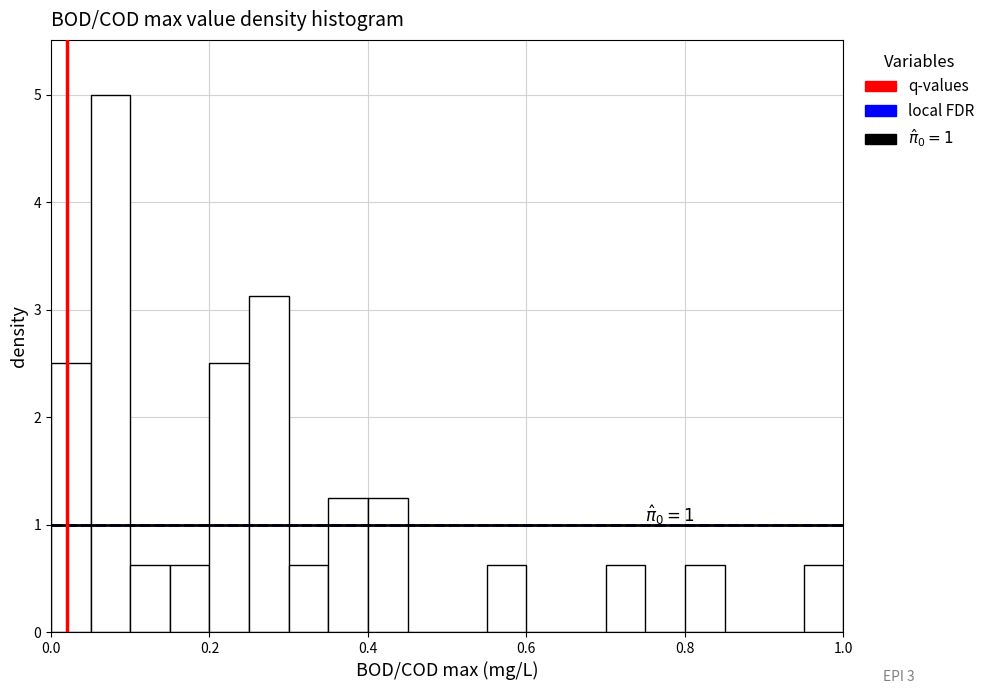

Read against the x-axis, roughly where is the centre of the tallest bar?

0.08